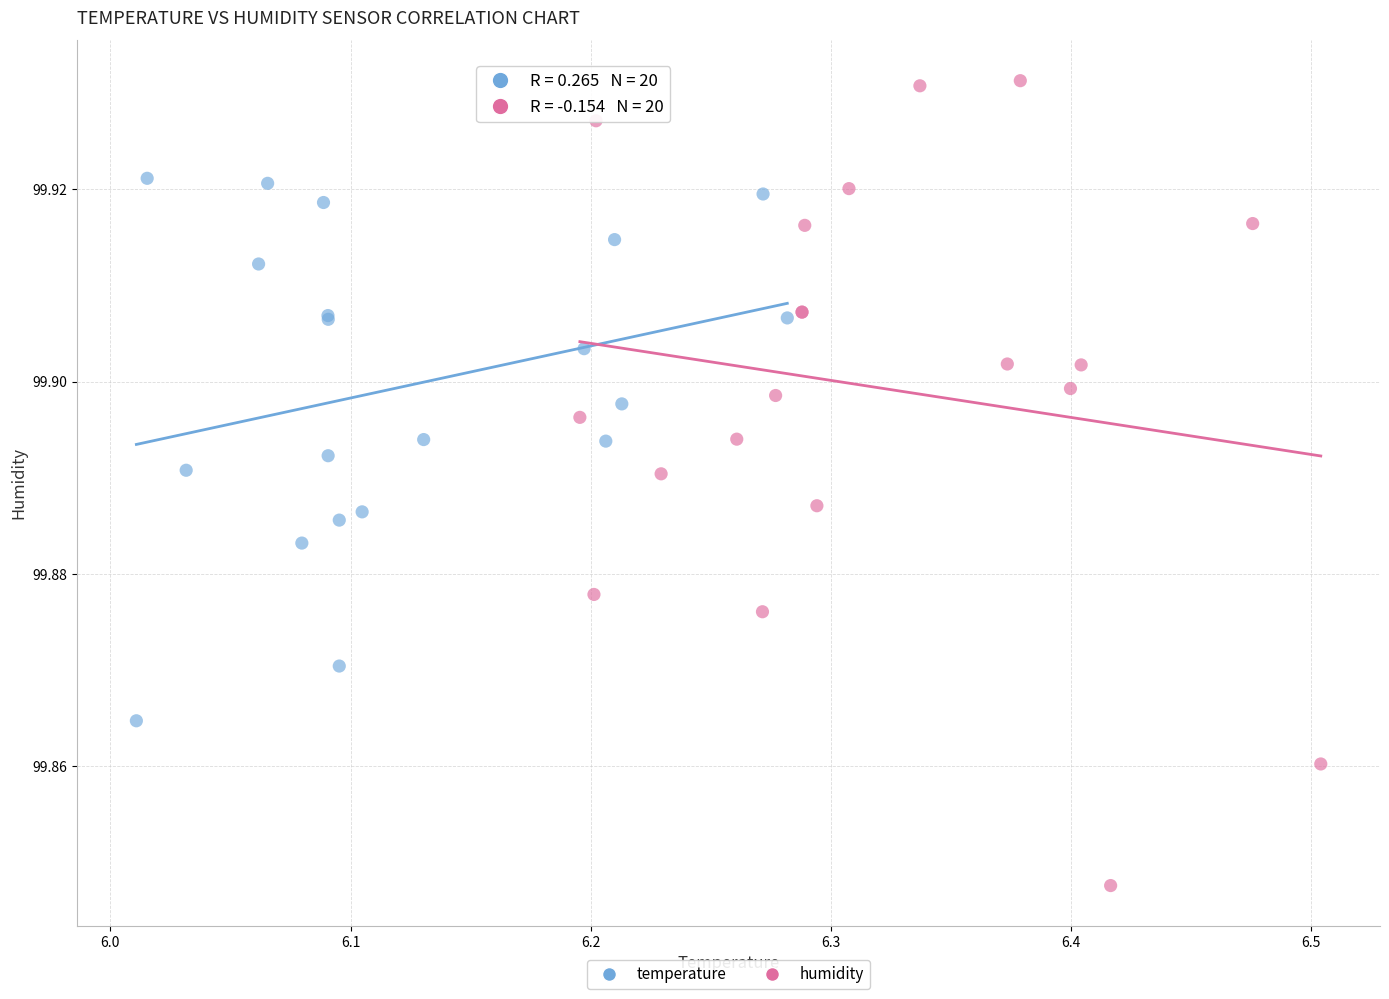

Which series reaches the minimum Y coordinate?

humidity